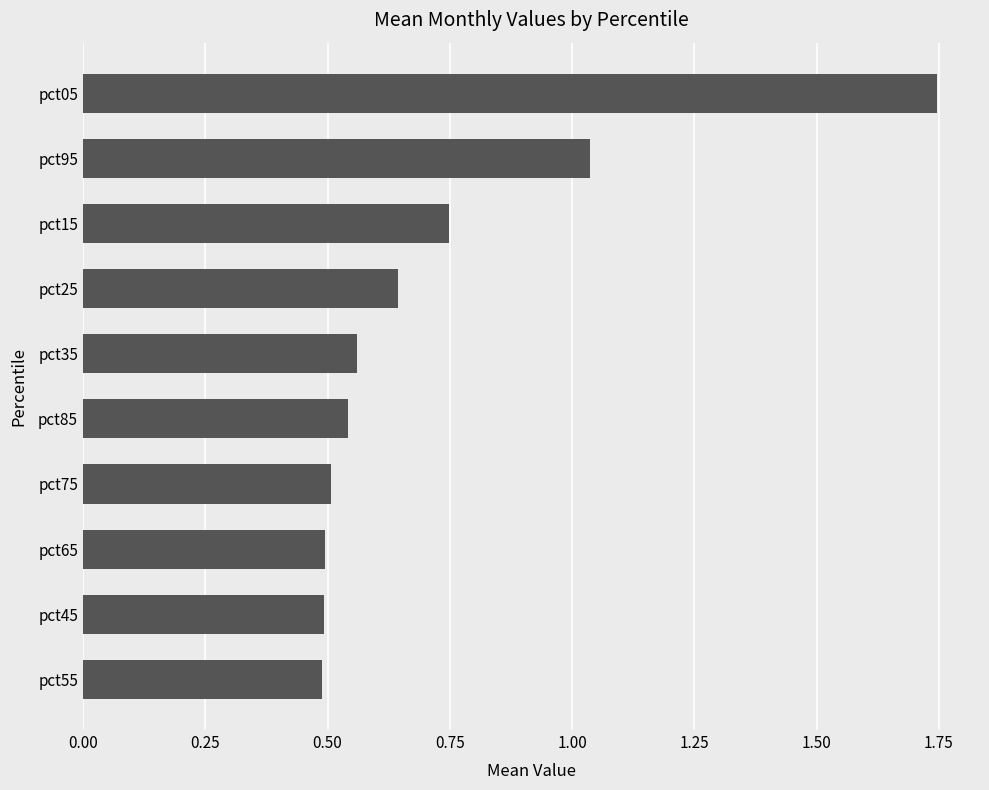

Is it true that the value at pct75 is 0.5?

True